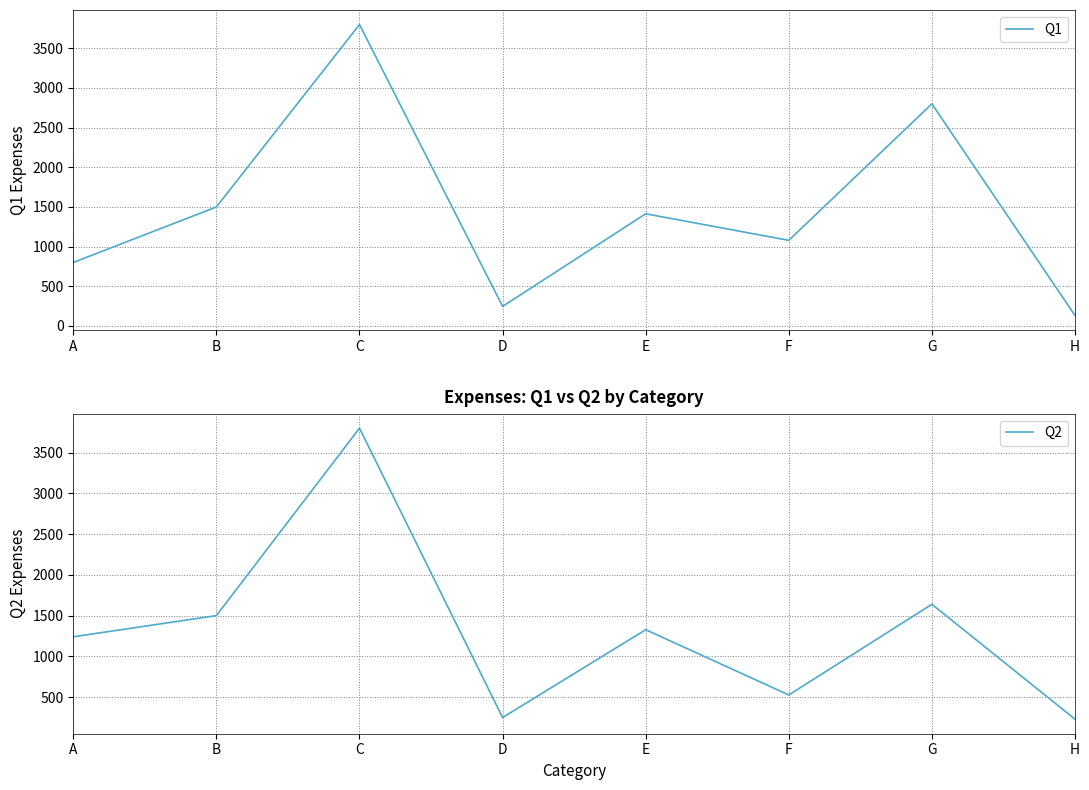

What is the maximum value shown in the chart?

3800